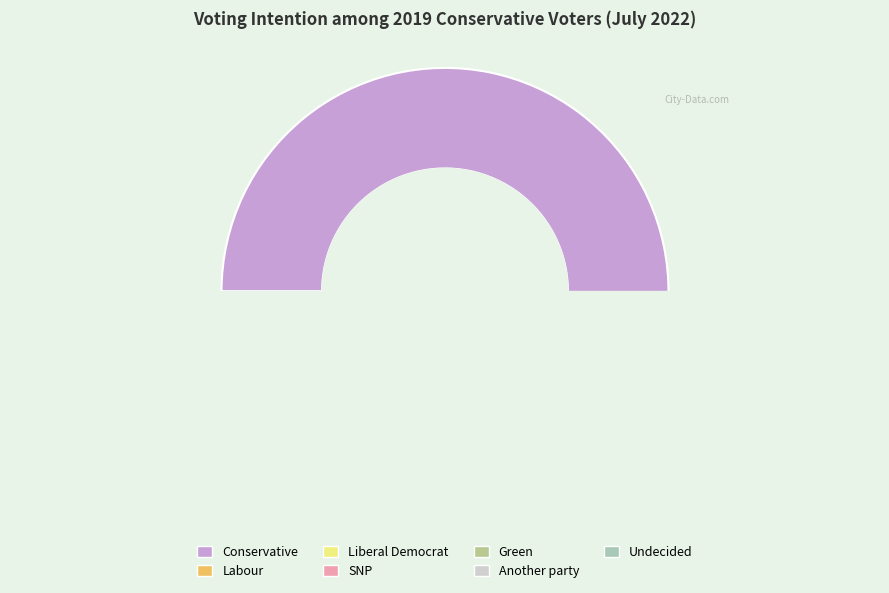

Which category has the biggest portion of the pie?

Conservative